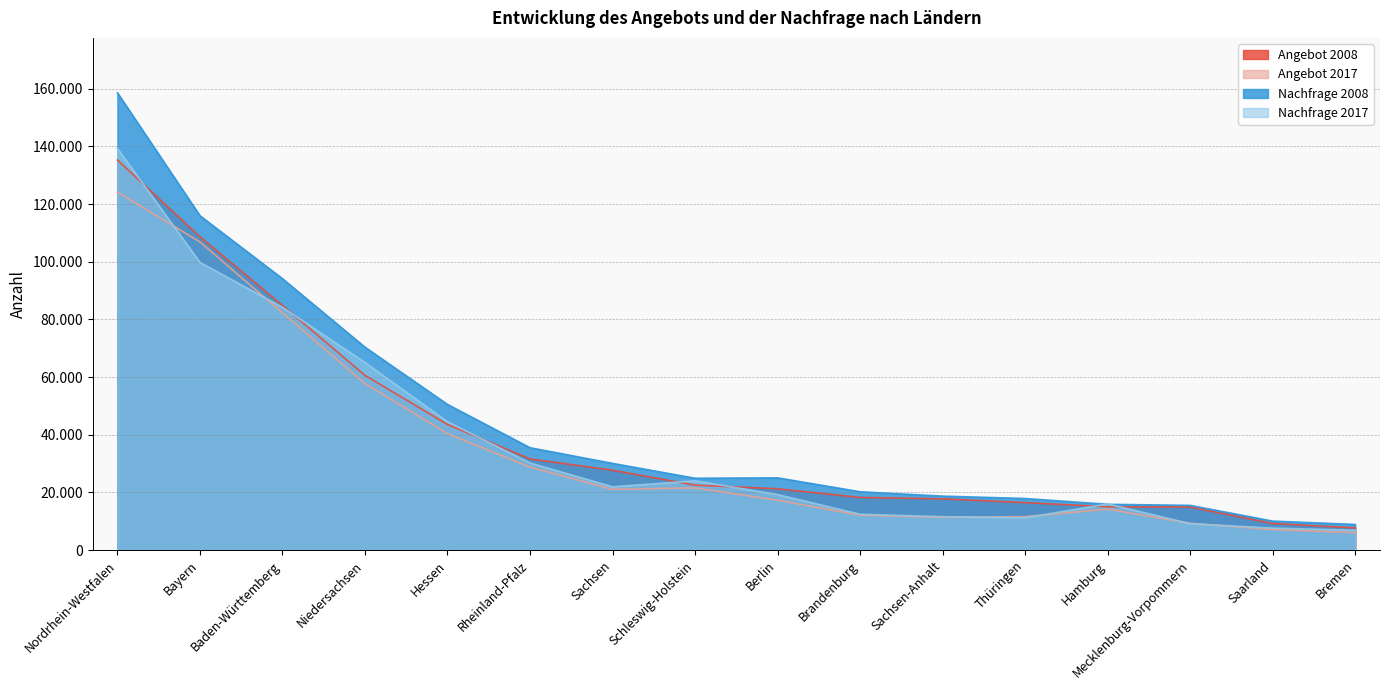

What is the difference between the highest and lowest values at Rheinland-Pfalz?

6719